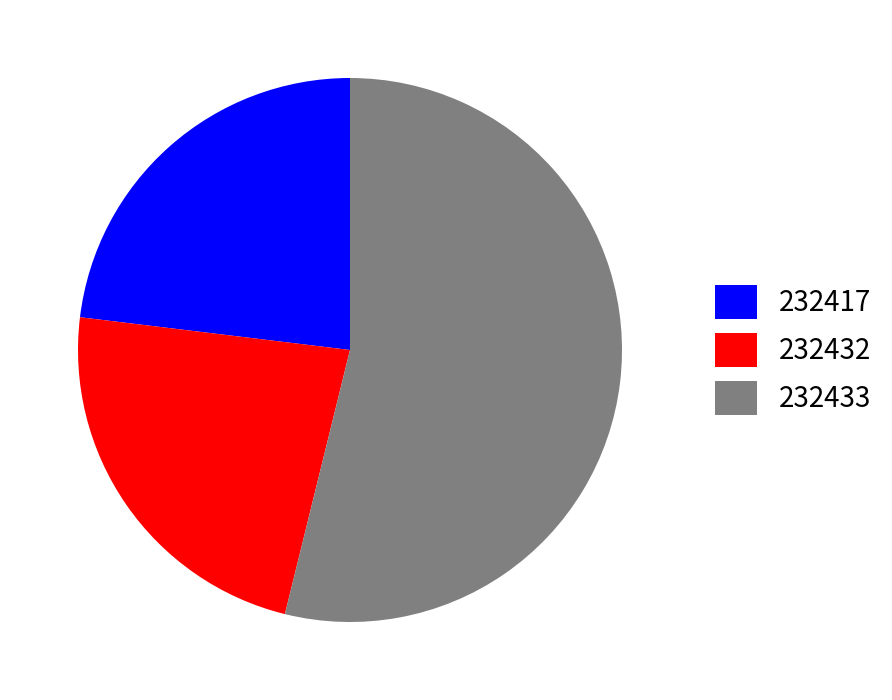

Approximately how many times larger is the value at 232417 compared to 232433?

0.4